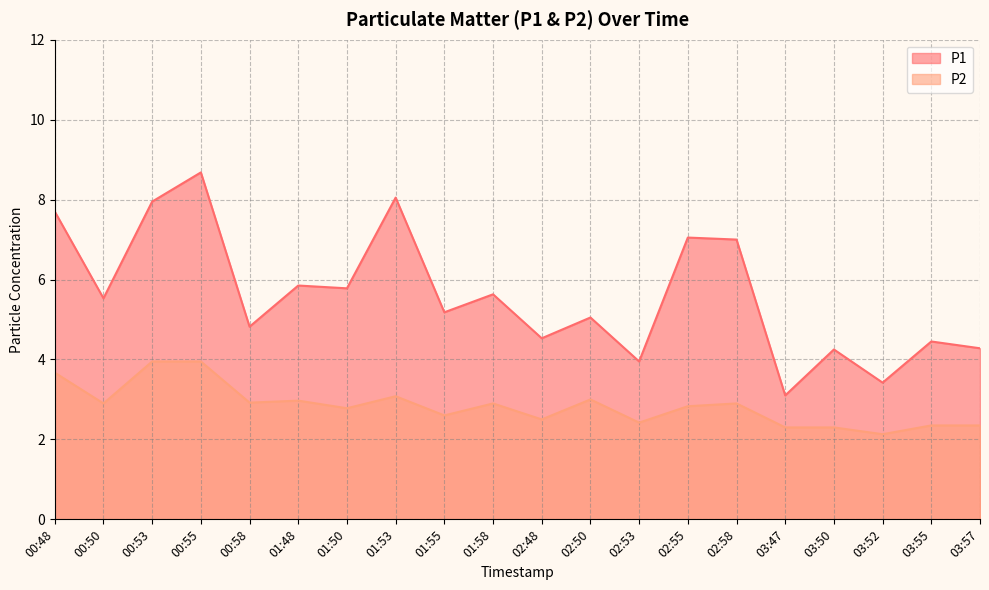

What is the total value across all series at 01:48?

8.8